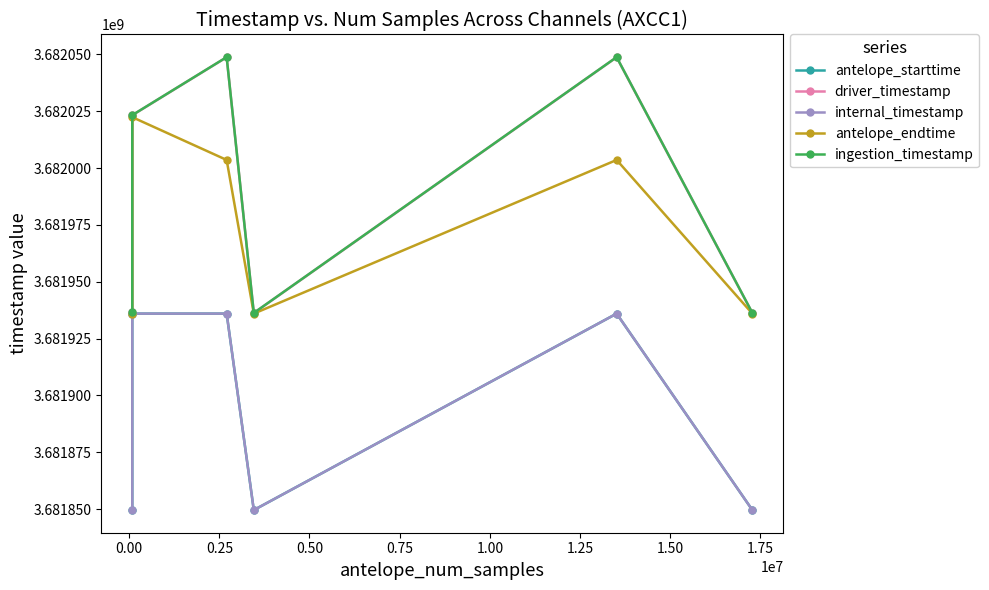

True or false: ingestion_timestamp and antelope_endtime cross at least once.

False